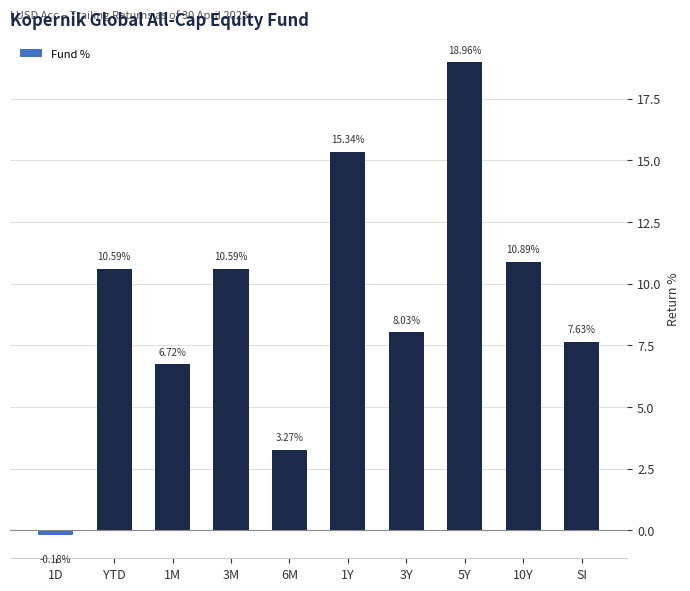

What is the difference between the values at 10Y and 1D?

11.1